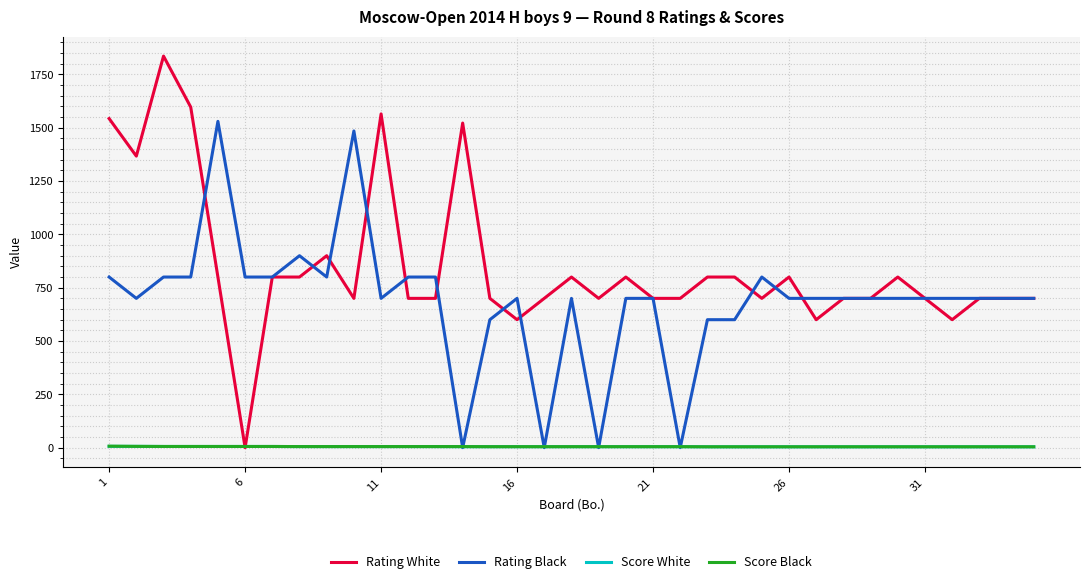

What is the greatest value displayed?

1836.0